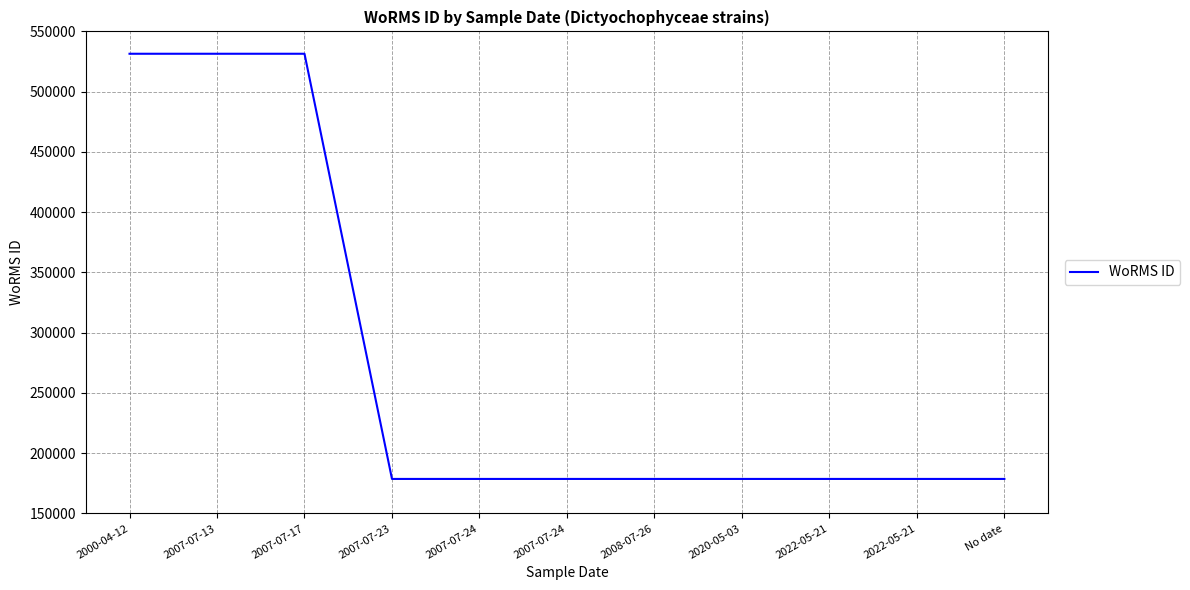

Does the chart have visible grid lines?

Yes